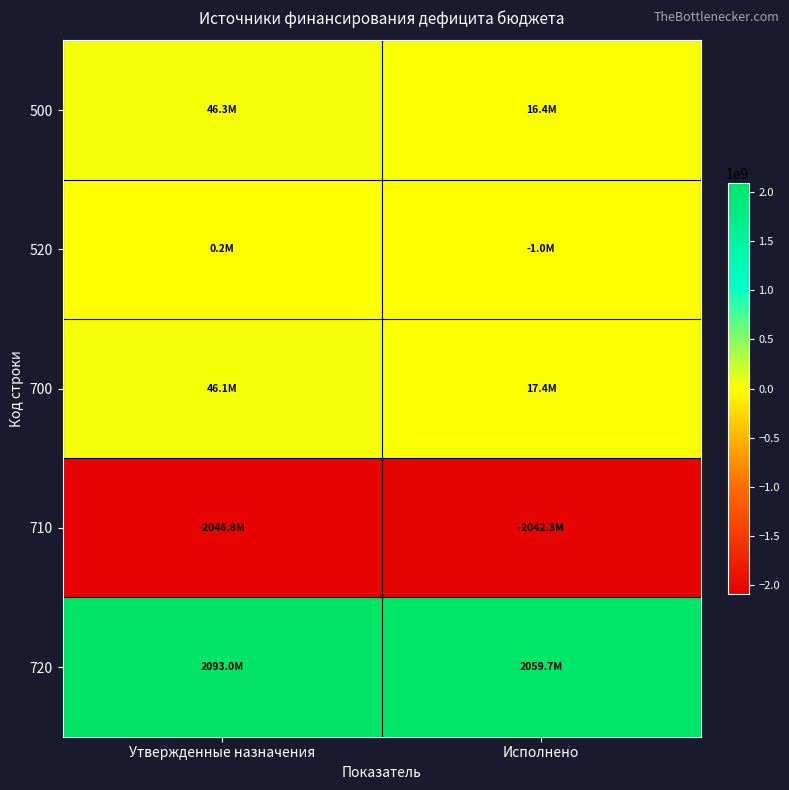

How many data points does each series have?

2